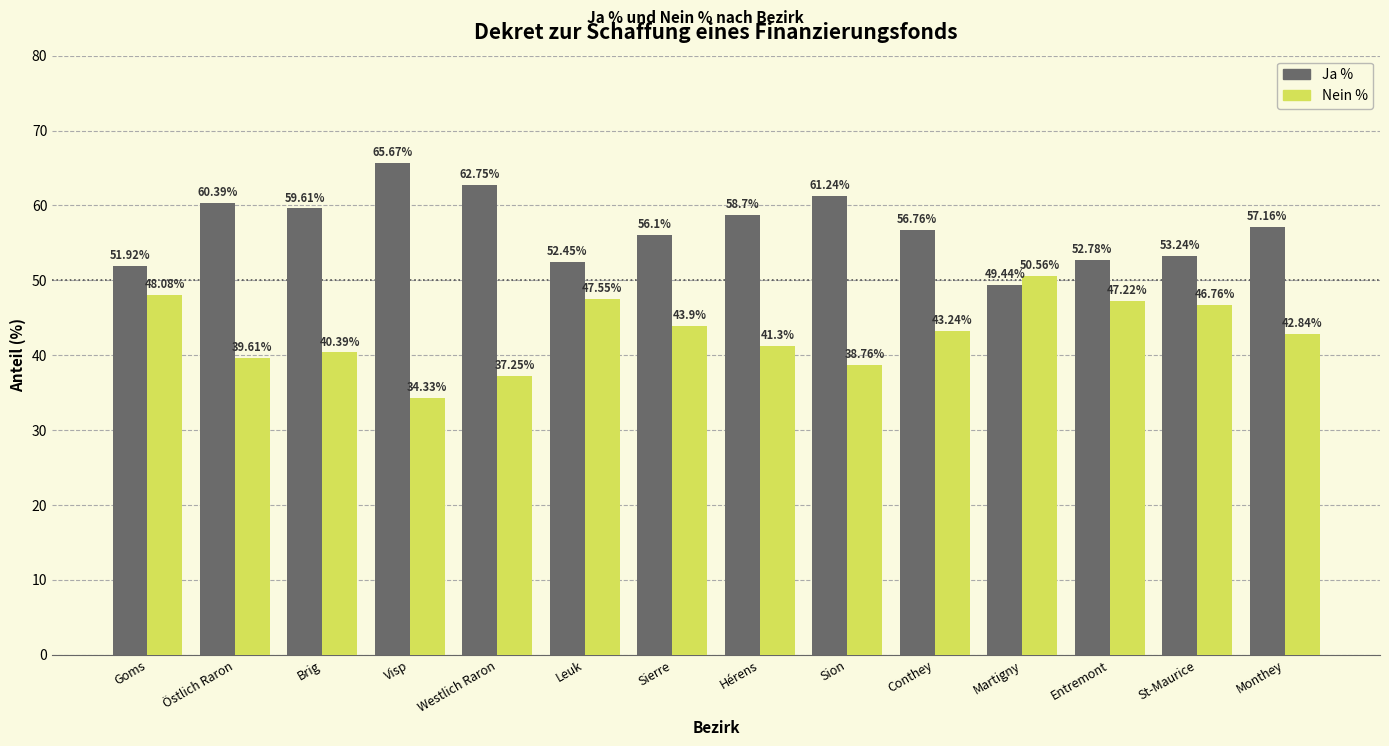

True or false: Ja % has a value of 21.4 at Westlich Raron.

False